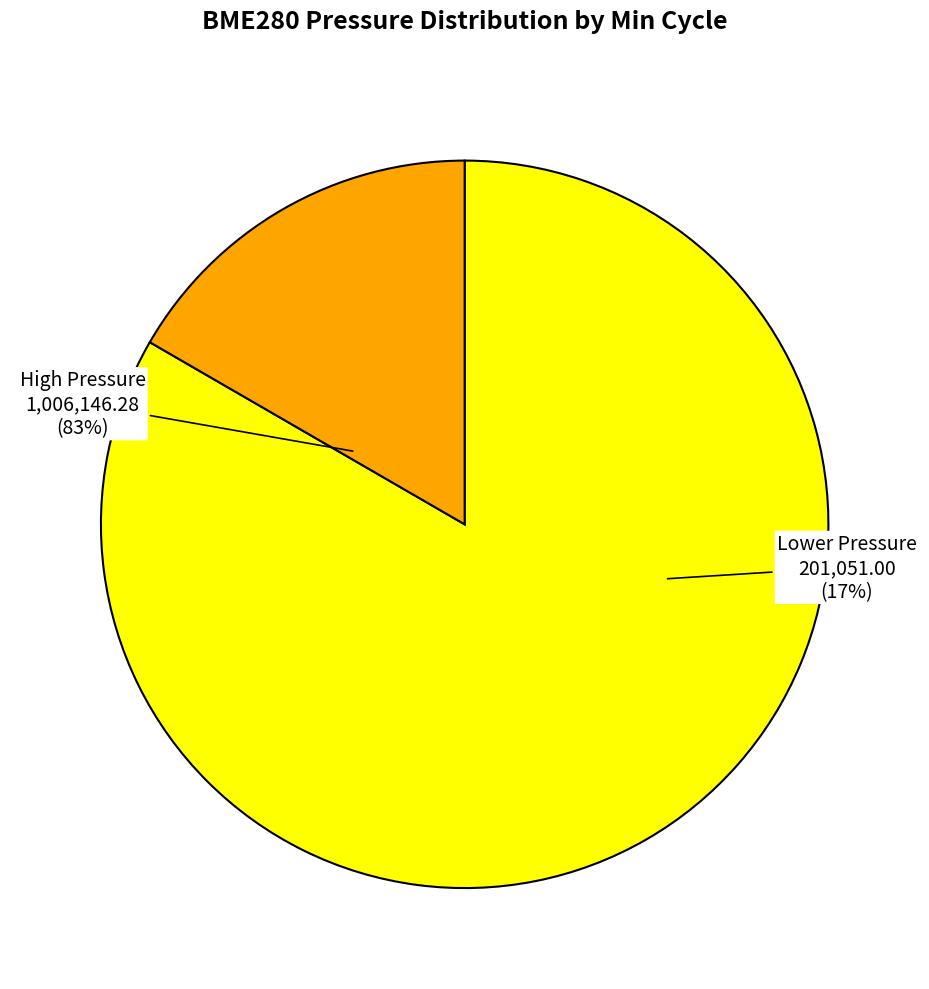

Does 20056 account for over 50% of the chart?

No